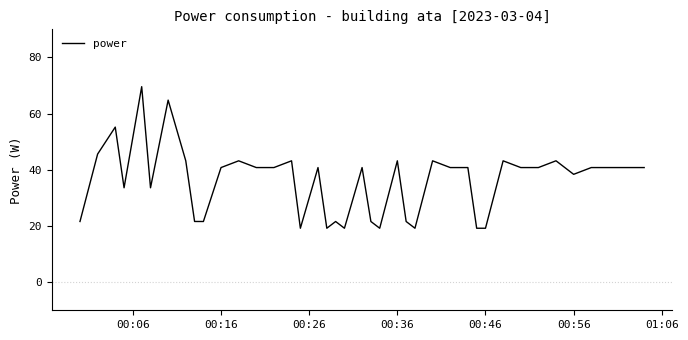

What is the difference between the maximum and minimum values?

50.4